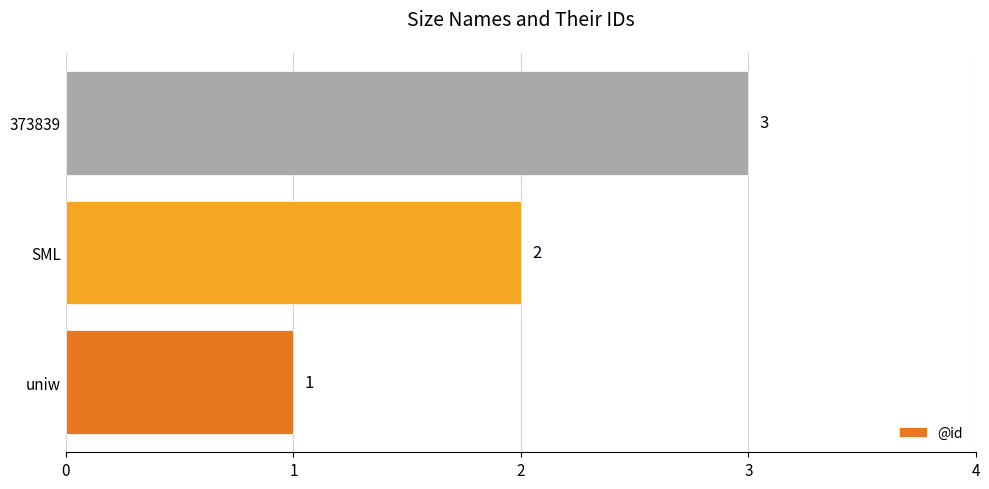

Approximately how many times larger is the value at uniw compared to 373839?

0.3